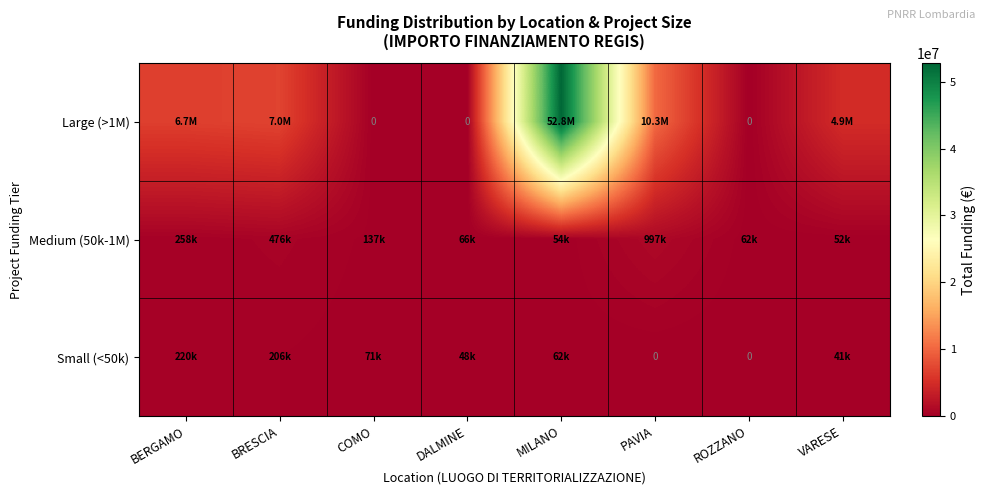

Which series has the widest spread of values?

Large (>1M)